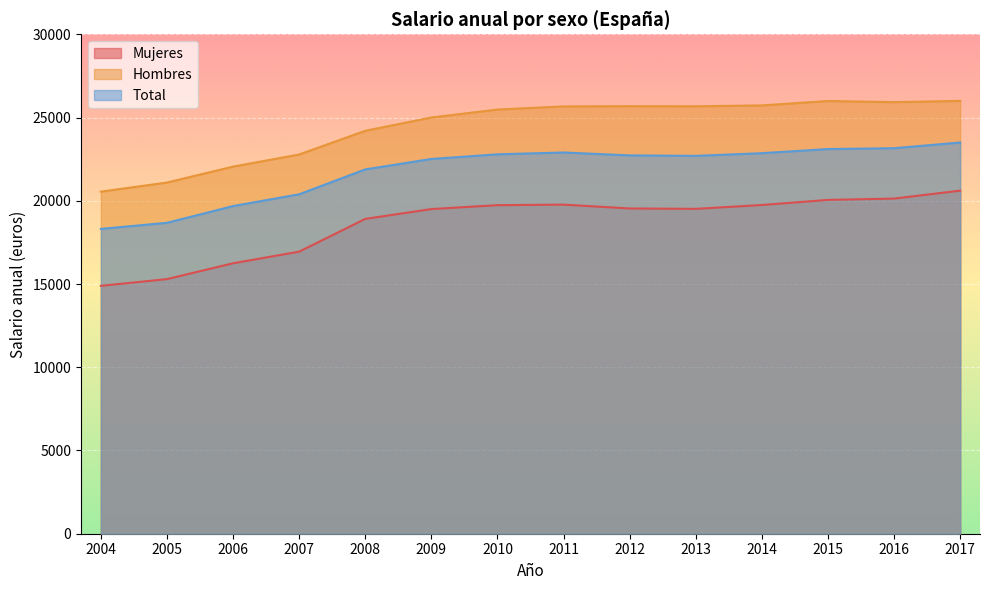

Read the Hombres value at 2016.

25924.4